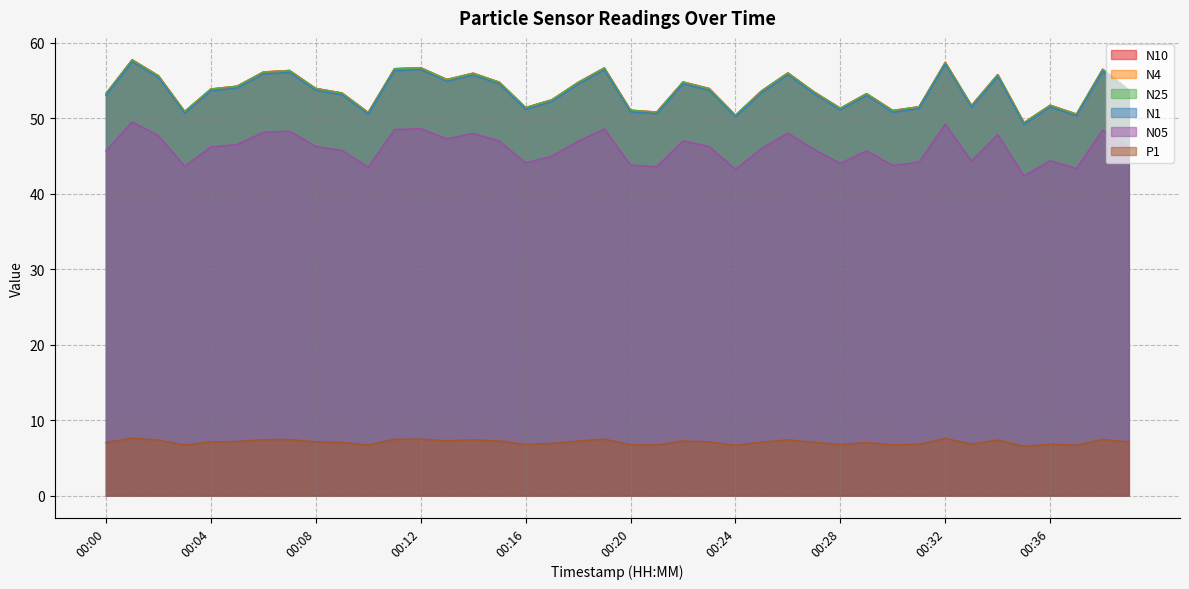

Reading right to left, list all the values displayed in this chart.

N10: 00:39=53.8	00:38=56.5	00:37=50.6	00:36=51.8	00:35=49.4	00:34=55.8	00:33=51.7	00:32=57.4	00:31=51.5	00:30=51.0	00:29=53.3	00:28=51.4	00:27=53.5	00:26=56.0	00:25=53.7	00:24=50.4	00:23=54.0	00:22=54.8	00:21=50.8	00:20=51.1	00:19=56.7	00:18=54.8	00:17=52.5	00:16=51.4	00:15=54.8	00:14=56.0	00:13=55.2	00:12=56.7	00:11=56.6	00:10=50.8	00:09=53.4	00:08=54.0	00:07=56.4	00:06=56.1	00:05=54.3	00:04=53.9	00:03=50.9	00:02=55.7	00:01=57.8	00:00=53.3
N4: 00:39=53.7	00:38=56.5	00:37=50.6	00:36=51.7	00:35=49.4	00:34=55.8	00:33=51.7	00:32=57.4	00:31=51.5	00:30=51.0	00:29=53.3	00:28=51.3	00:27=53.5	00:26=56.0	00:25=53.6	00:24=50.4	00:23=54.0	00:22=54.8	00:21=50.8	00:20=51.1	00:19=56.7	00:18=54.8	00:17=52.5	00:16=51.4	00:15=54.8	00:14=56.0	00:13=55.1	00:12=56.7	00:11=56.6	00:10=50.8	00:09=53.4	00:08=54.0	00:07=56.3	00:06=56.1	00:05=54.3	00:04=53.9	00:03=50.9	00:02=55.6	00:01=57.8	00:00=53.3
N25: 00:39=53.7	00:38=56.5	00:37=50.5	00:36=51.7	00:35=49.4	00:34=55.8	00:33=51.7	00:32=57.4	00:31=51.5	00:30=51.0	00:29=53.3	00:28=51.3	00:27=53.5	00:26=56.0	00:25=53.6	00:24=50.4	00:23=53.9	00:22=54.8	00:21=50.8	00:20=51.1	00:19=56.7	00:18=54.7	00:17=52.4	00:16=51.4	00:15=54.8	00:14=56.0	00:13=55.1	00:12=56.7	00:11=56.6	00:10=50.8	00:09=53.3	00:08=53.9	00:07=56.3	00:06=56.1	00:05=54.2	00:04=53.9	00:03=50.9	00:02=55.6	00:01=57.7	00:00=53.3
N1: 00:39=53.5	00:38=56.2	00:37=50.3	00:36=51.5	00:35=49.2	00:34=55.5	00:33=51.5	00:32=57.1	00:31=51.3	00:30=50.8	00:29=53.0	00:28=51.1	00:27=53.3	00:26=55.8	00:25=53.4	00:24=50.2	00:23=53.7	00:22=54.6	00:21=50.6	00:20=50.9	00:19=56.4	00:18=54.5	00:17=52.2	00:16=51.2	00:15=54.5	00:14=55.7	00:13=54.9	00:12=56.5	00:11=56.3	00:10=50.5	00:09=53.1	00:08=53.7	00:07=56.1	00:06=55.9	00:05=54.0	00:04=53.6	00:03=50.7	00:02=55.4	00:01=57.5	00:00=53.0
N05: 00:39=46.1	00:38=48.5	00:37=43.4	00:36=44.4	00:35=42.4	00:34=47.9	00:33=44.3	00:32=49.2	00:31=44.2	00:30=43.8	00:29=45.7	00:28=44.0	00:27=45.9	00:26=48.0	00:25=46.0	00:24=43.2	00:23=46.3	00:22=47.0	00:21=43.6	00:20=43.8	00:19=48.6	00:18=47.0	00:17=45.0	00:16=44.1	00:15=47.0	00:14=48.0	00:13=47.3	00:12=48.6	00:11=48.5	00:10=43.5	00:09=45.8	00:08=46.3	00:07=48.3	00:06=48.1	00:05=46.5	00:04=46.2	00:03=43.7	00:02=47.7	00:01=49.5	00:00=45.7
P1: 00:39=7.1	00:38=7.5	00:37=6.7	00:36=6.8	00:35=6.5	00:34=7.4	00:33=6.8	00:32=7.6	00:31=6.8	00:30=6.8	00:29=7.1	00:28=6.8	00:27=7.1	00:26=7.4	00:25=7.1	00:24=6.7	00:23=7.2	00:22=7.3	00:21=6.7	00:20=6.8	00:19=7.5	00:18=7.2	00:17=7.0	00:16=6.8	00:15=7.3	00:14=7.4	00:13=7.3	00:12=7.5	00:11=7.5	00:10=6.7	00:09=7.1	00:08=7.2	00:07=7.5	00:06=7.4	00:05=7.2	00:04=7.1	00:03=6.7	00:02=7.4	00:01=7.7	00:00=7.1